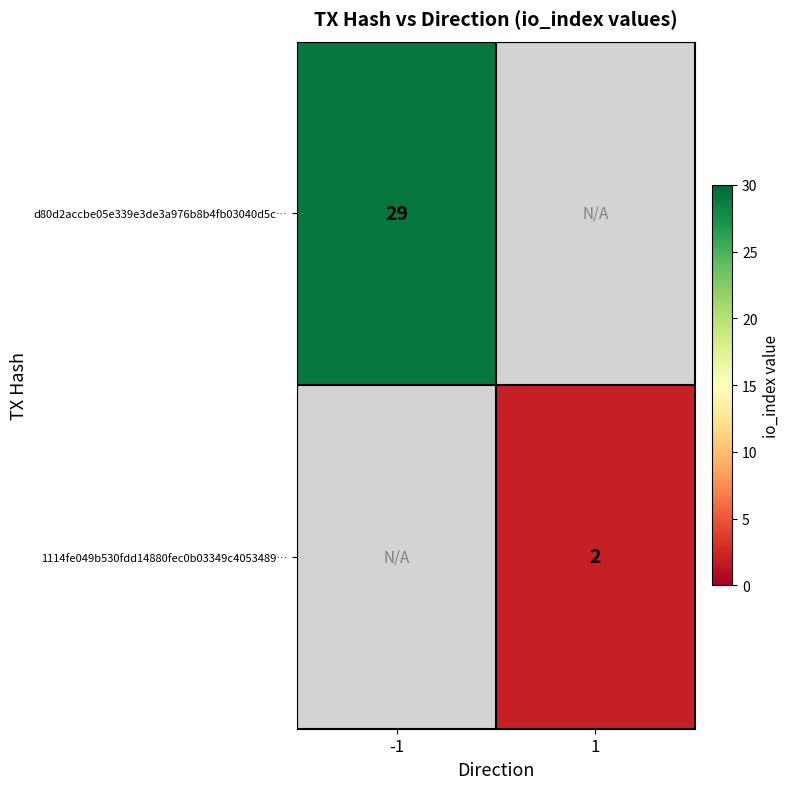

The 1114fe049b530fdd14880fec0b03349c4053489… series shows 1 at 1. True or false?

False